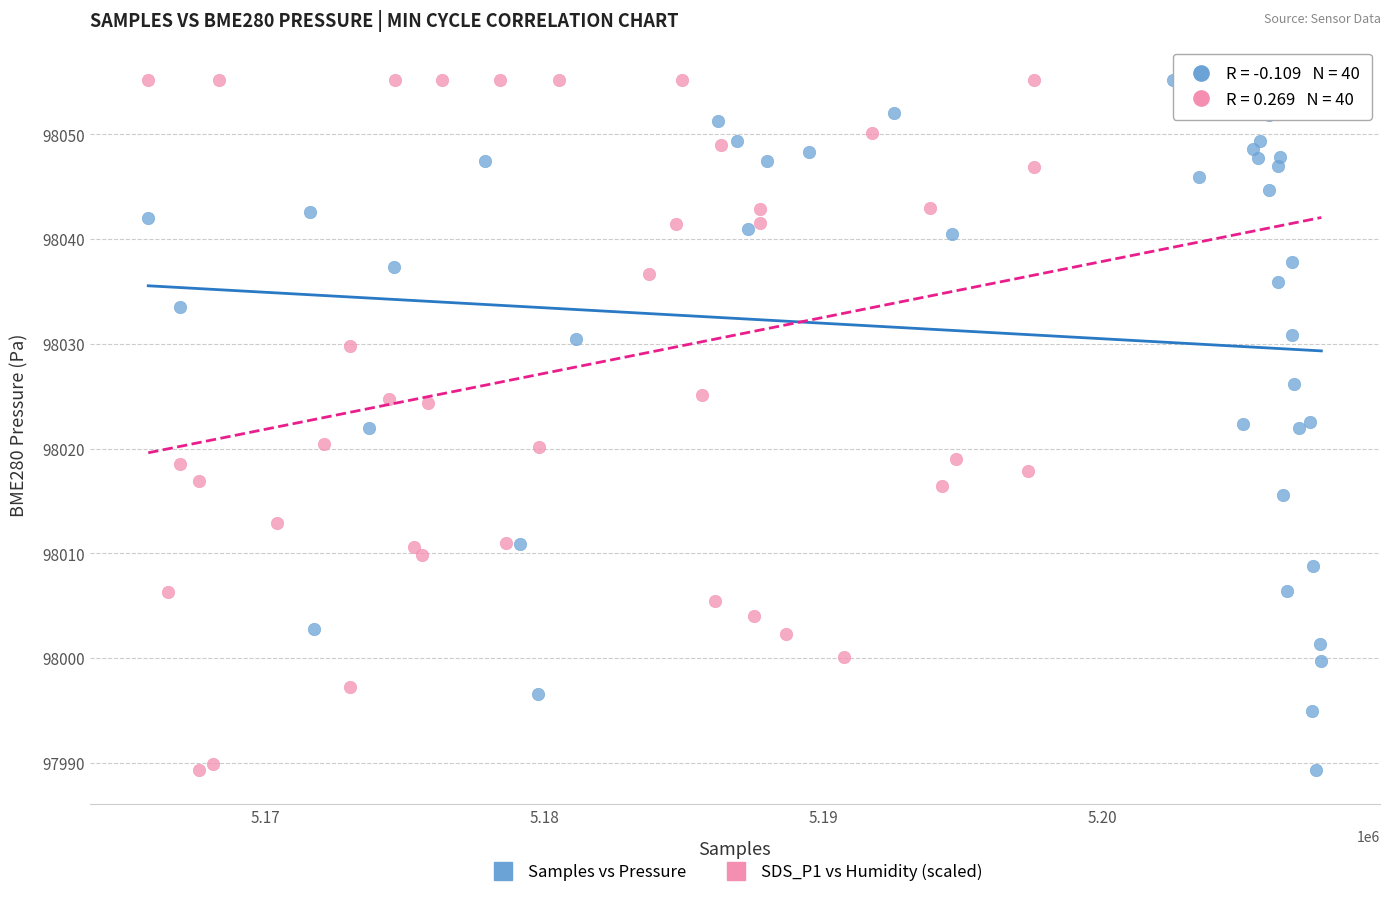

What are all the series names shown in the legend?

Samples vs Pressure, SDS_P1 vs Humidity (scaled)